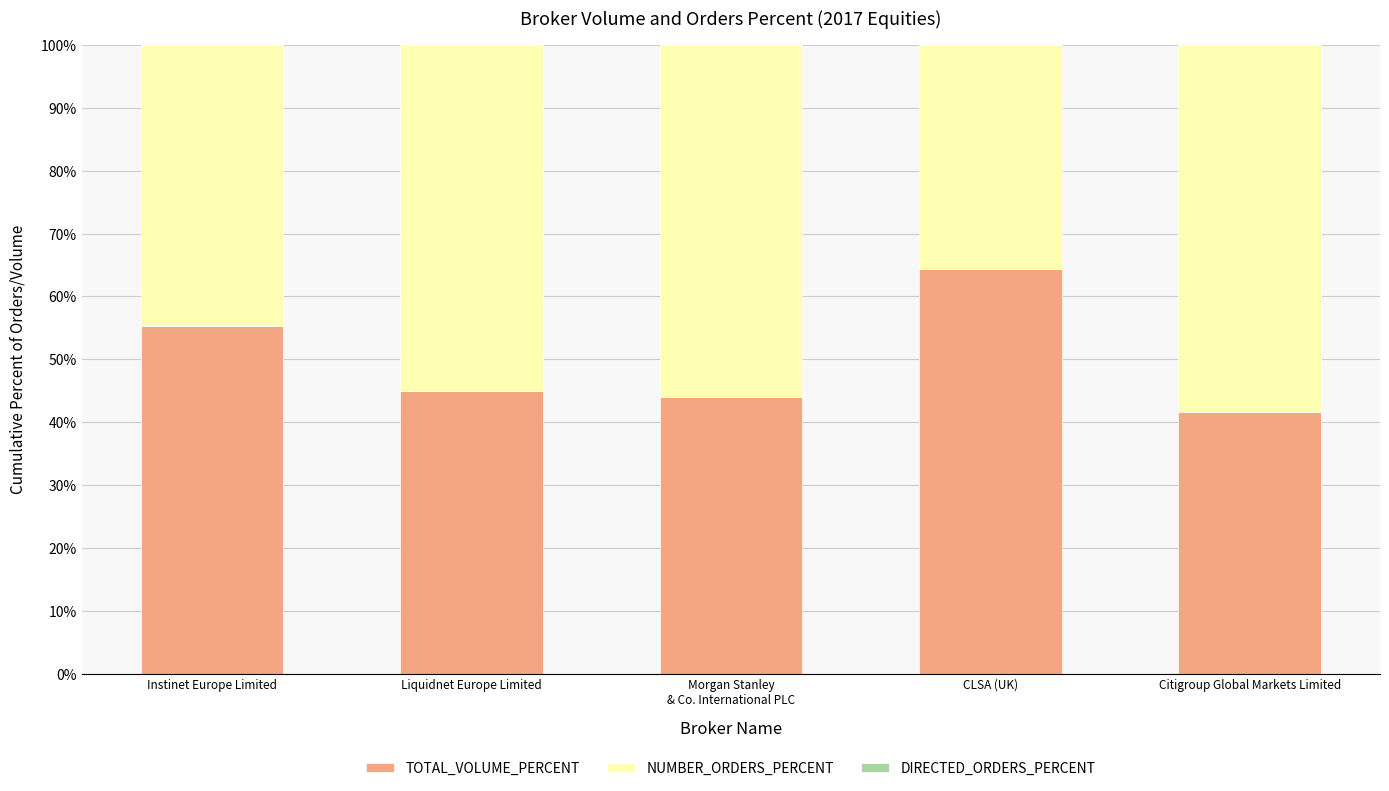

Which category has the highest value in the TOTAL_VOLUME_PERCENT series?

CLSA (UK)